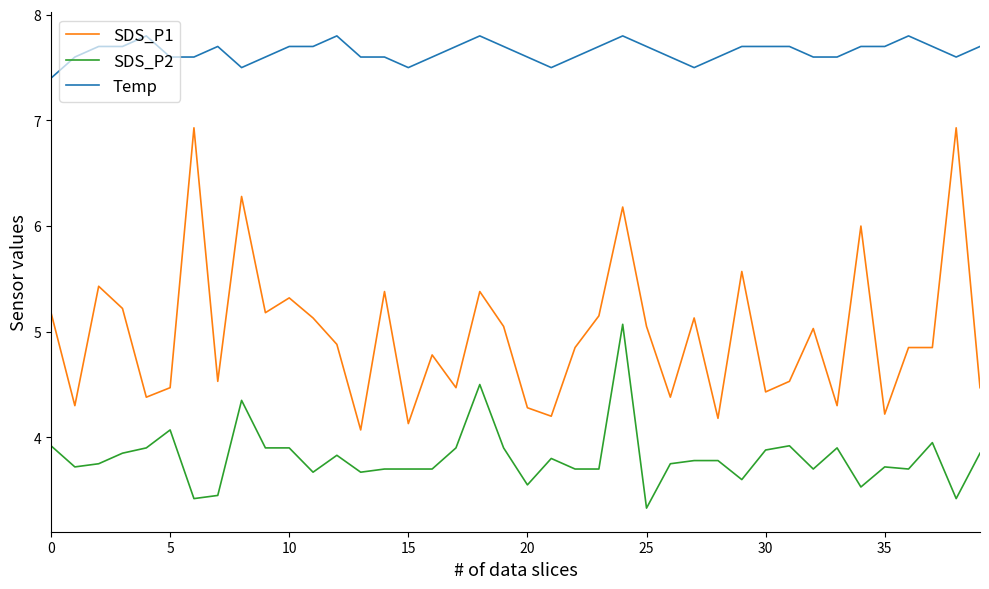

Is this an area chart (filled region under the line)?

No